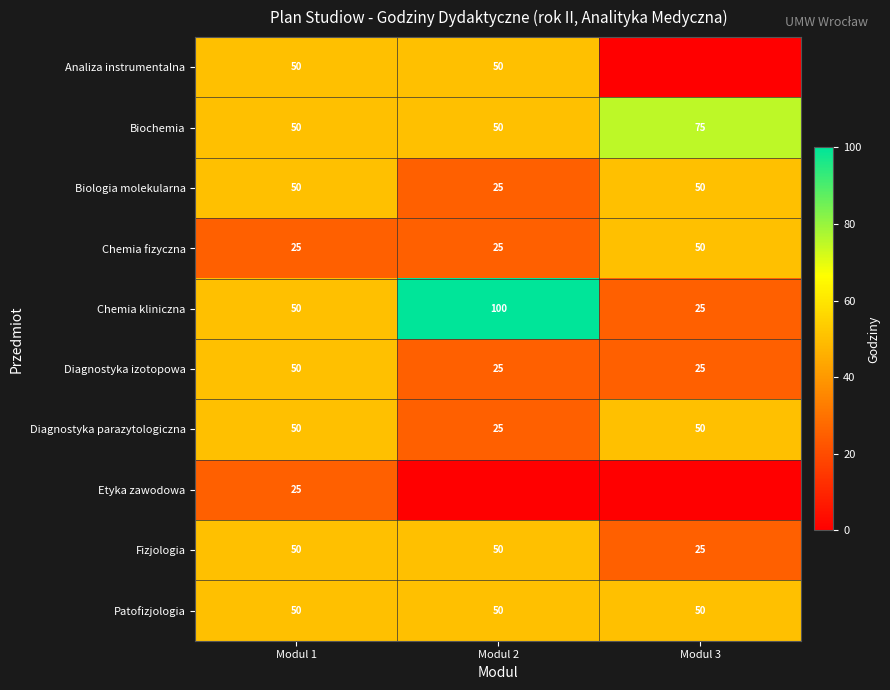

What is the average value of the Biochemia series?

58